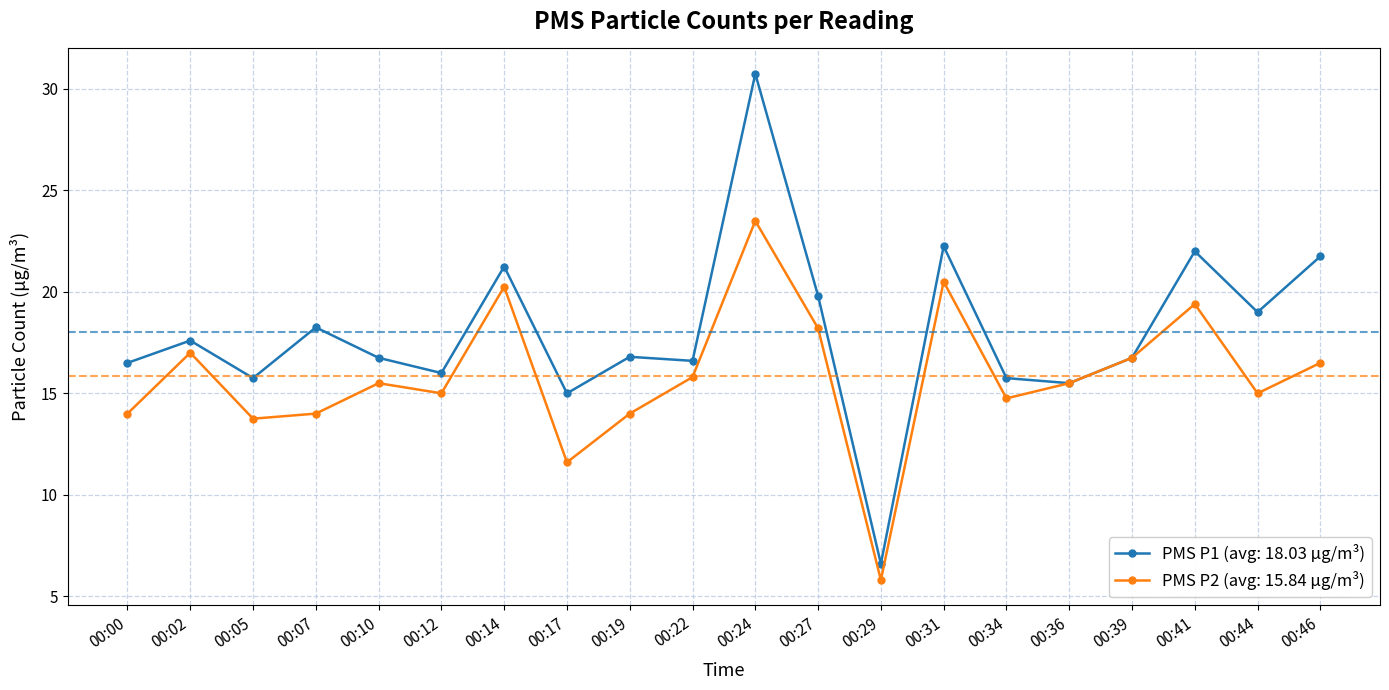

Which series has the widest spread of values?

PMS P1 (avg: 18.03 µg/m³)